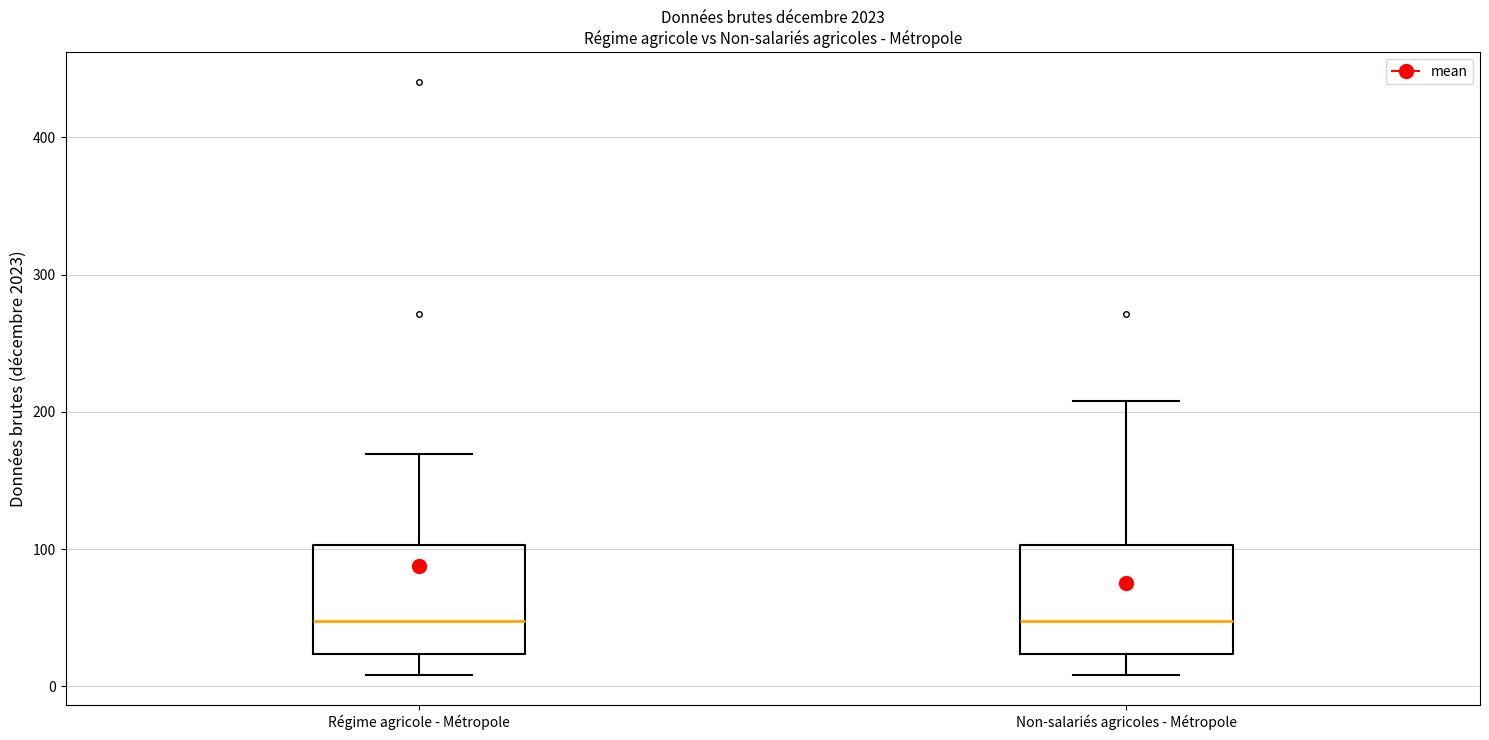

Reading left to right, read every box against the y-axis: the position of its median line, the range the box covers, and the ends of its whiskers. The values are not printed on the chart, so give them approximately, as read against the axis.

Régime agricole - Métropole: median 50, box 20 to 100, whiskers 10 to 170
Non-salariés agricoles - Métropole: median 50, box 20 to 100, whiskers 10 to 210